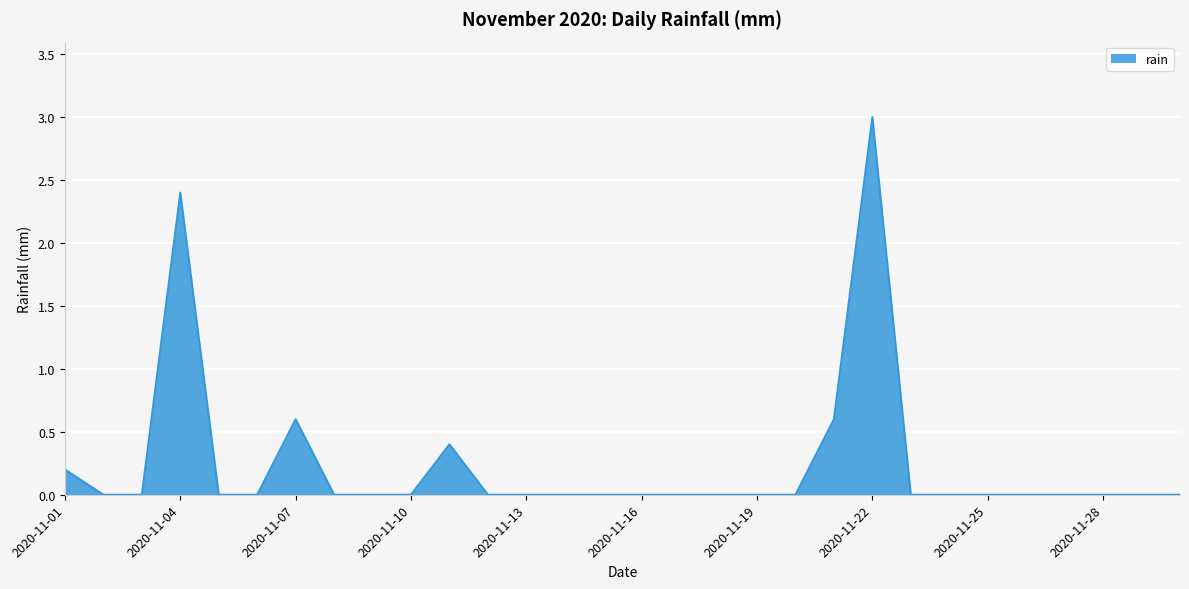

What is the difference between the maximum and minimum values?

3.0